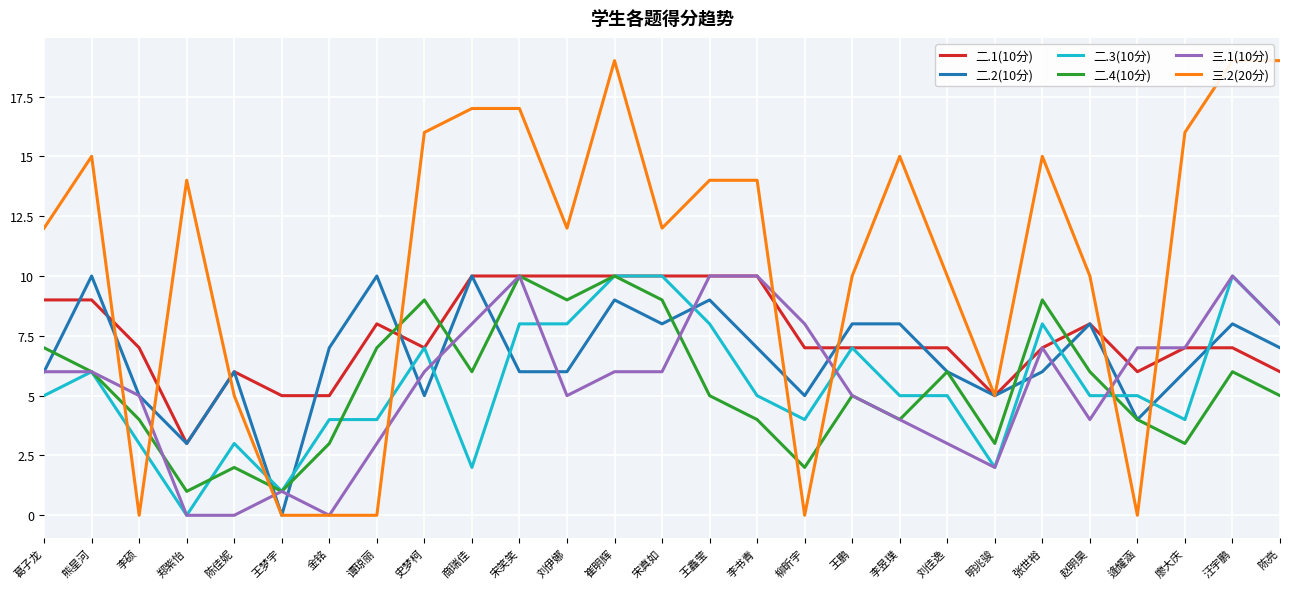

Between 廖大庆 and 史梦柯, which is larger?

廖大庆